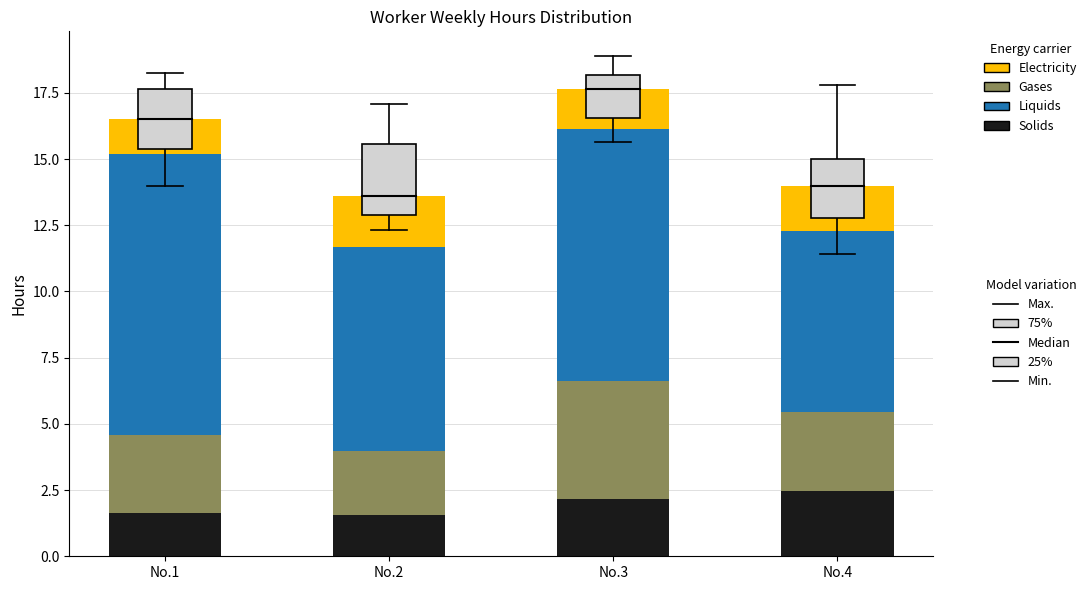

What is the total value across all series at No.2?

13.6